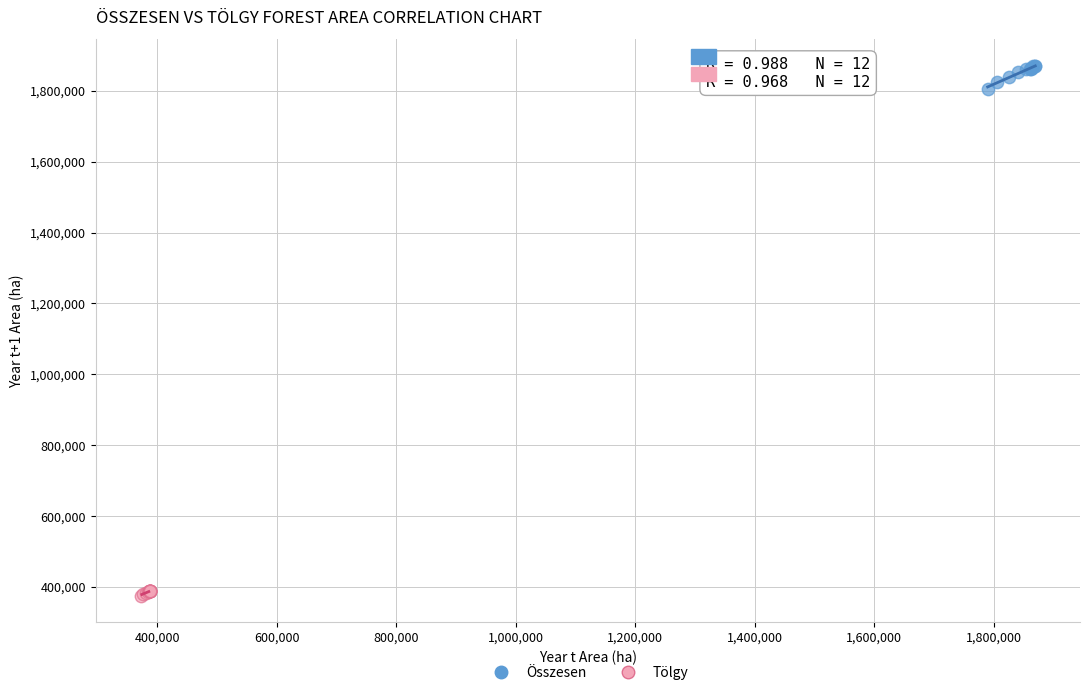

Which series reaches the minimum Y coordinate?

Tölgy